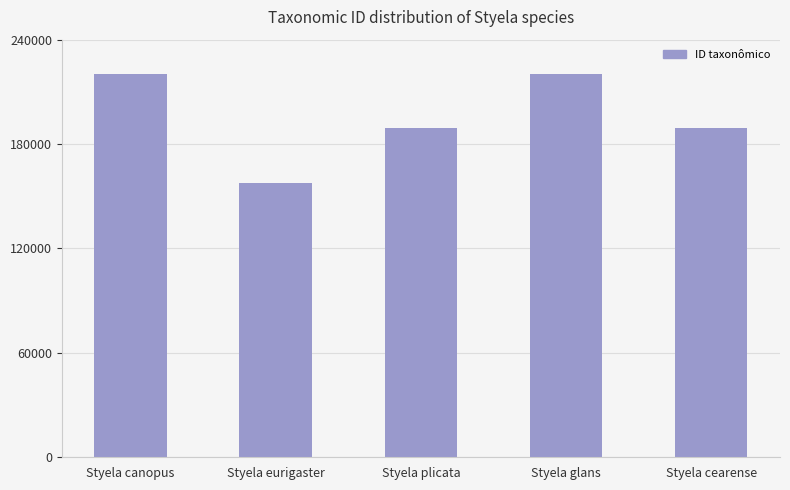

What is the approximate value at Styela eurigaster, to the nearest 50?

157450